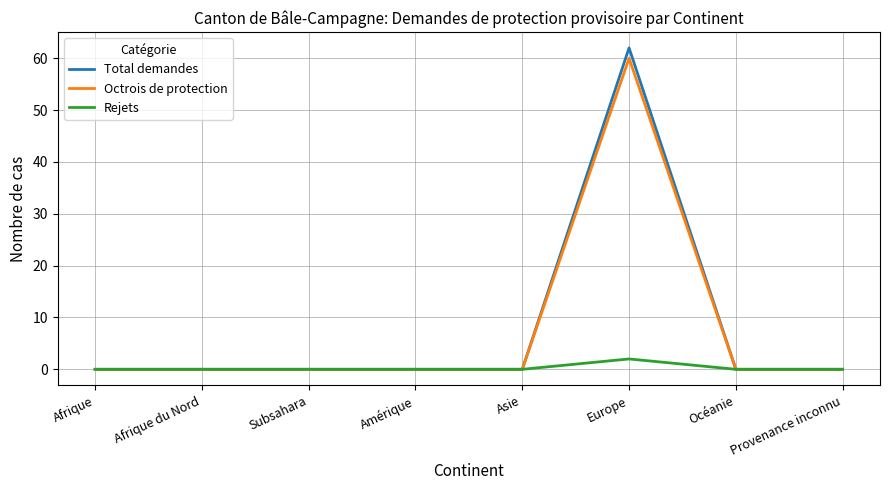

What position from the left is Afrique du Nord?

2